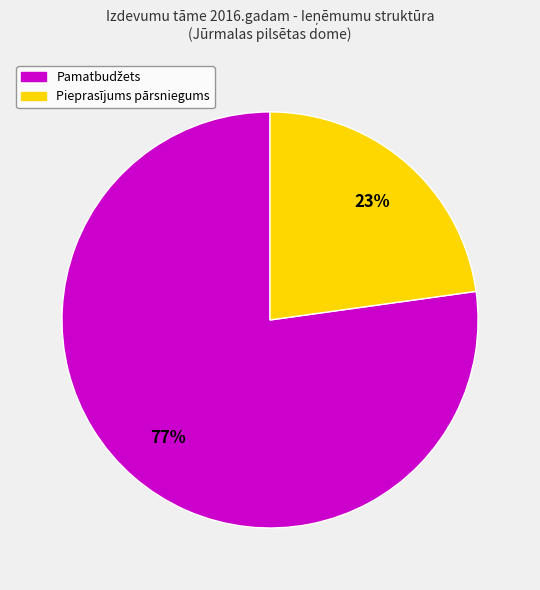

How many segments does this pie chart have?

2